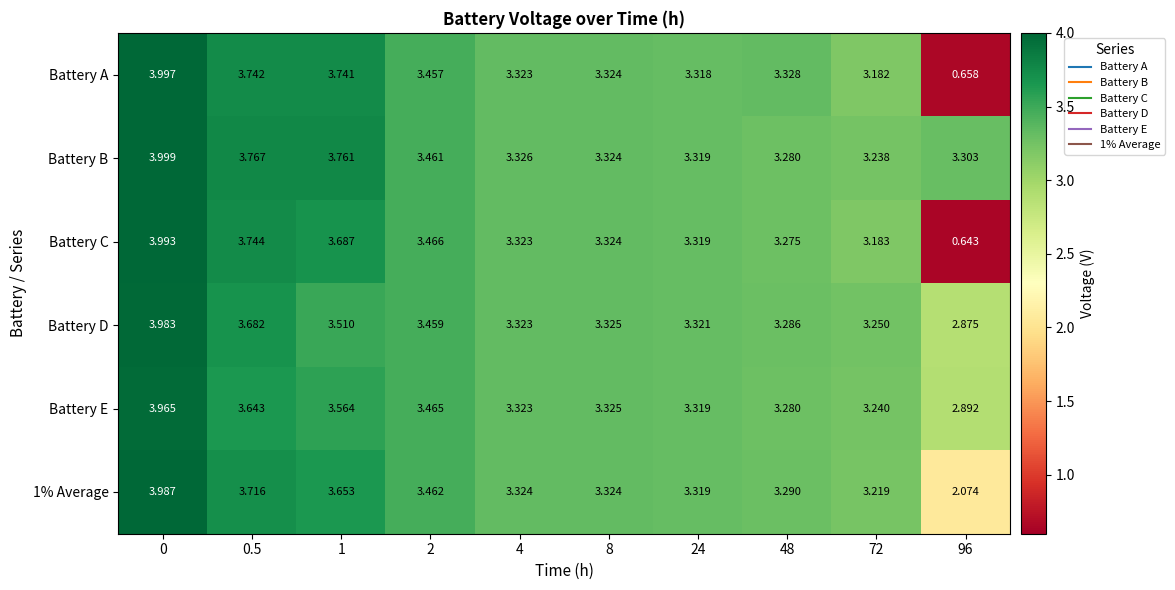

What is the spread (max minus min) of values at 0.5?

0.1